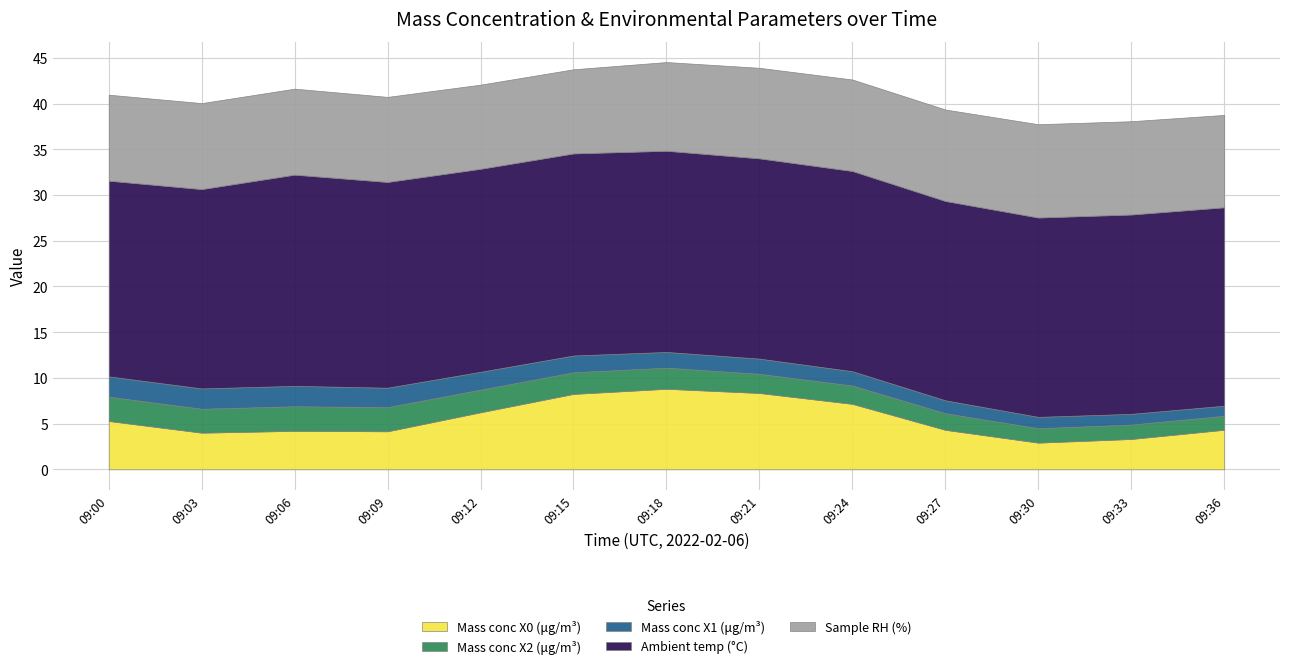

At which category is the sum across all series the highest?

09:18